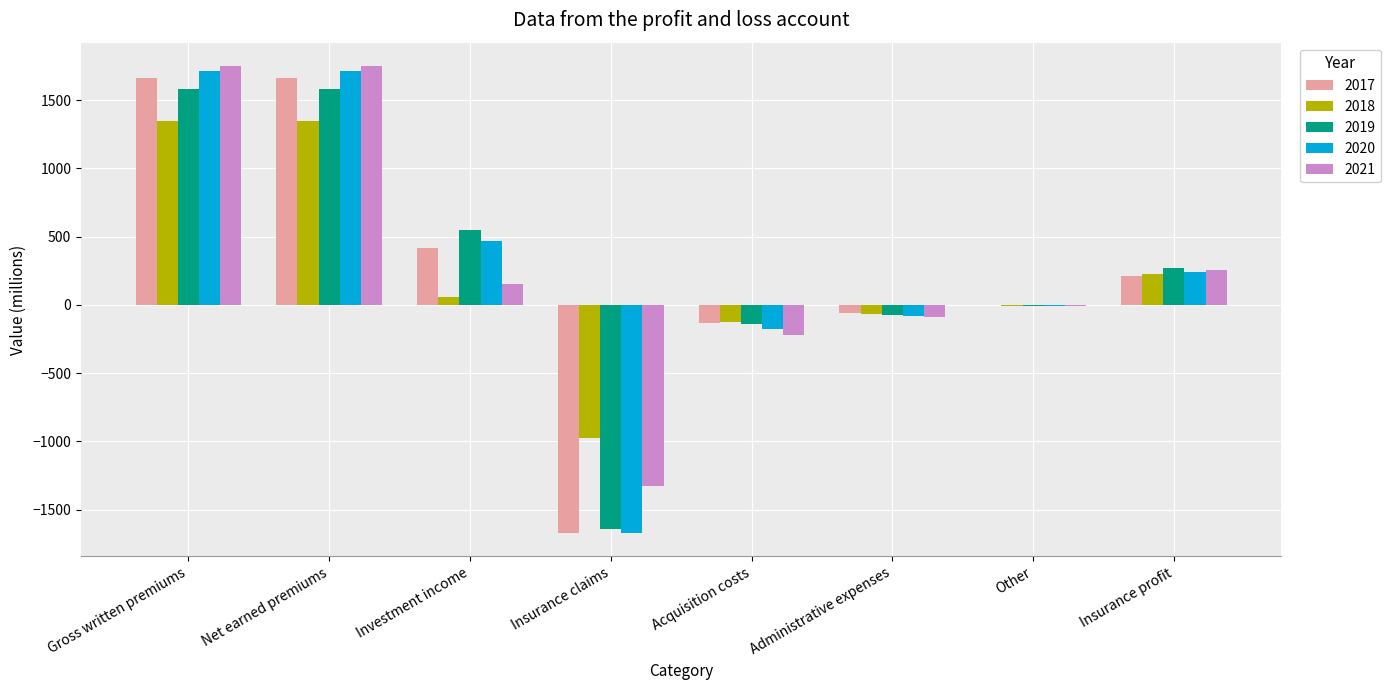

True or false: 2017 has a value of -2402 at Insurance claims.

False